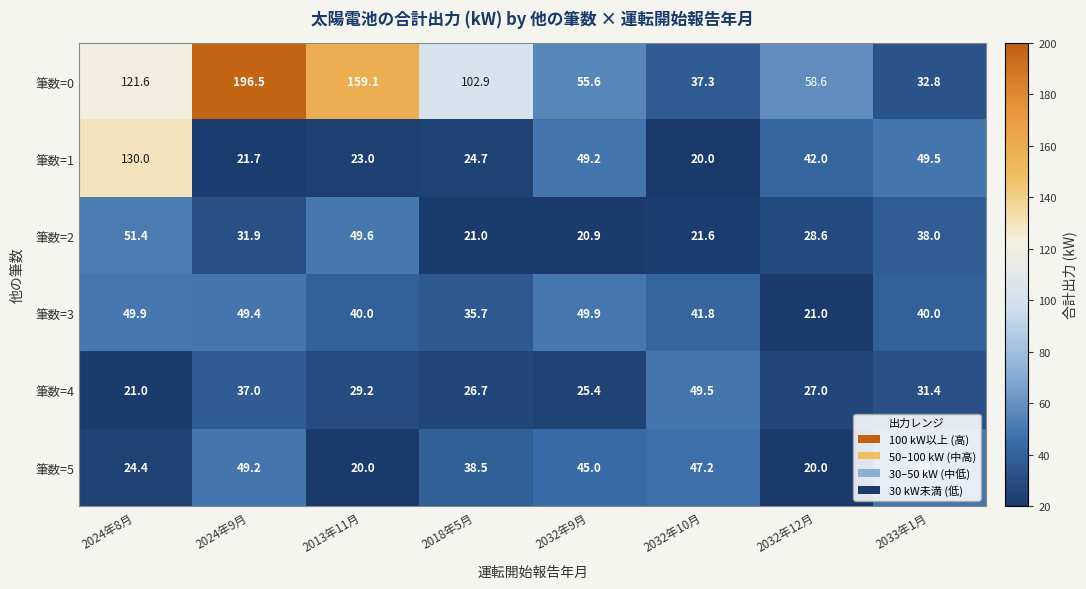

What is the difference between the maximum and minimum values in the 筆数=5 series?

29.3